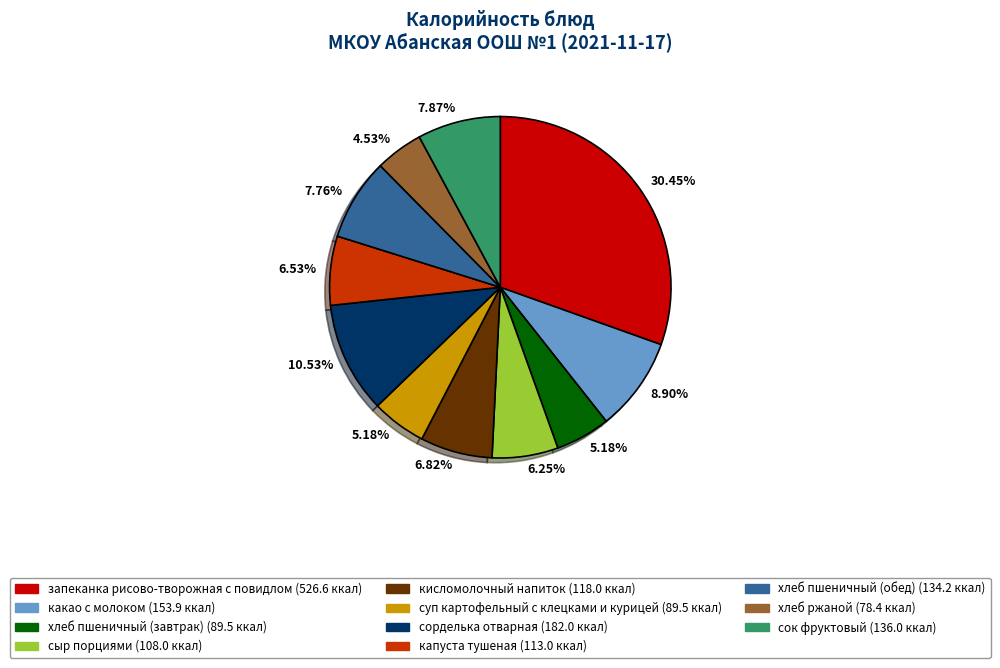

To the nearest percent, what is the average slice percentage?

9%